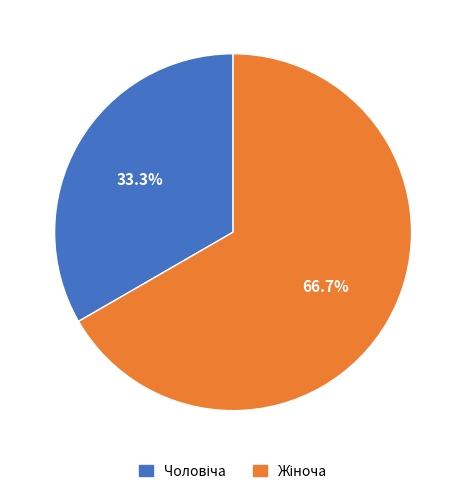

Is there any slice that represents more than half of the pie?

Yes